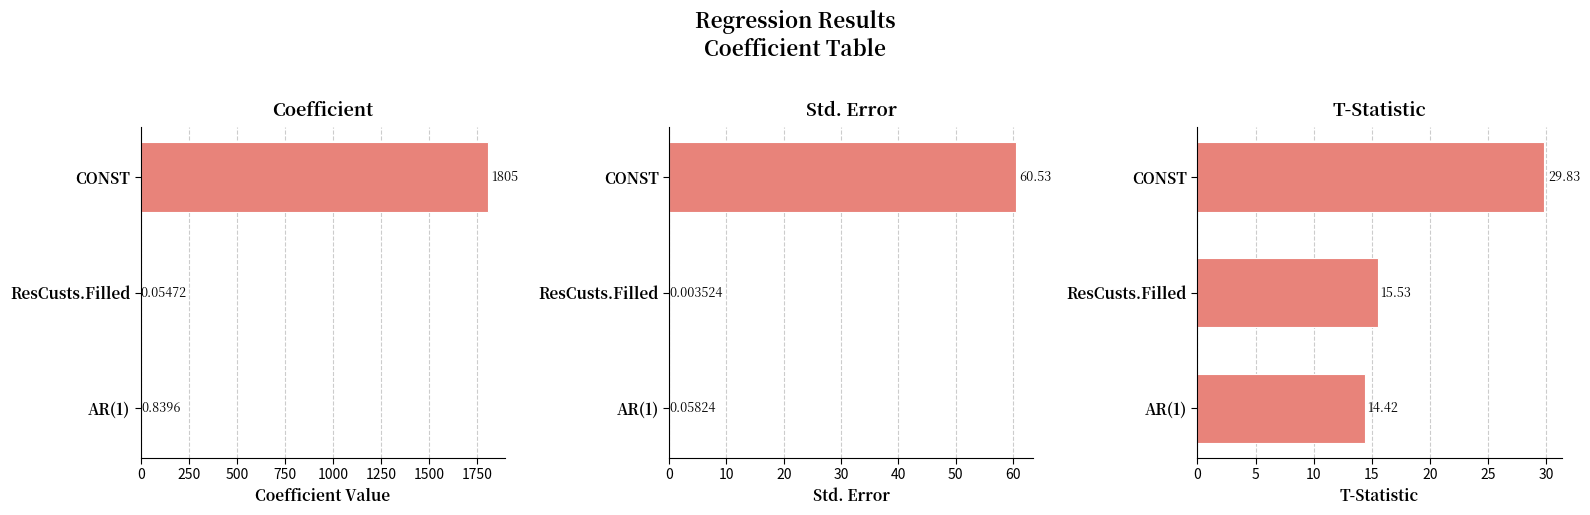

How many data points does each series have?

3